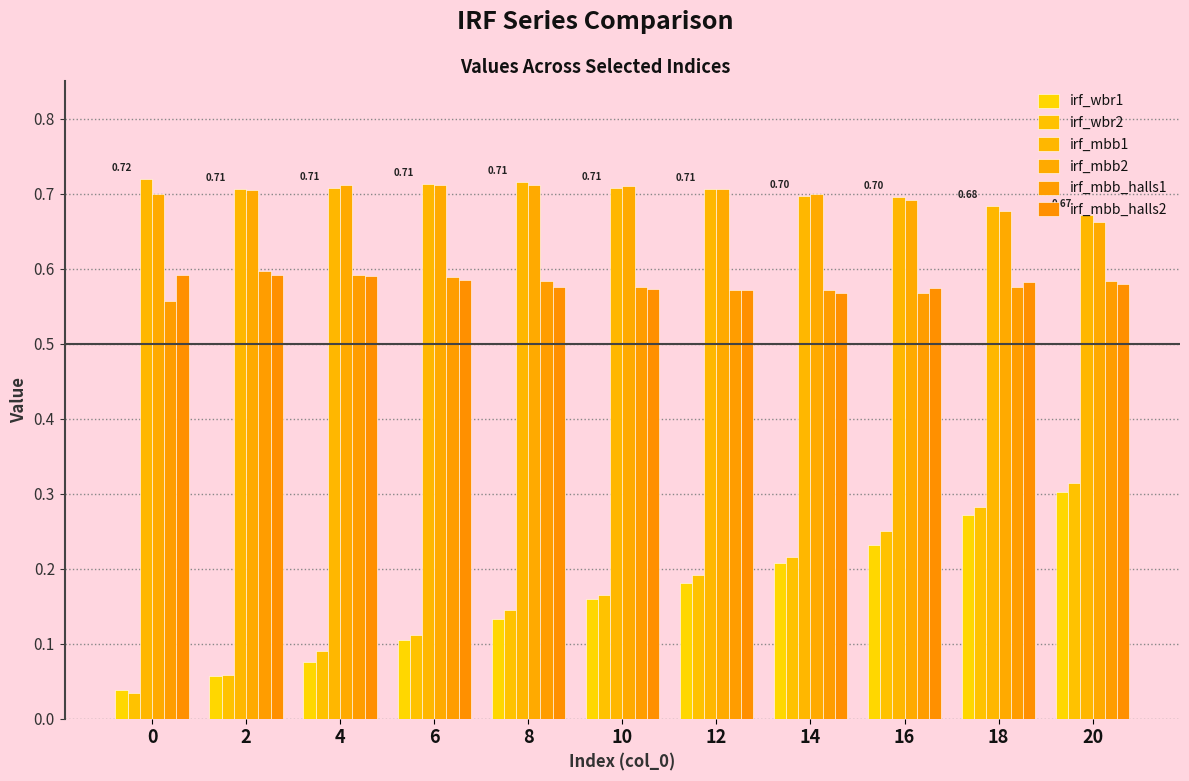

How many distinct data groups are displayed?

6